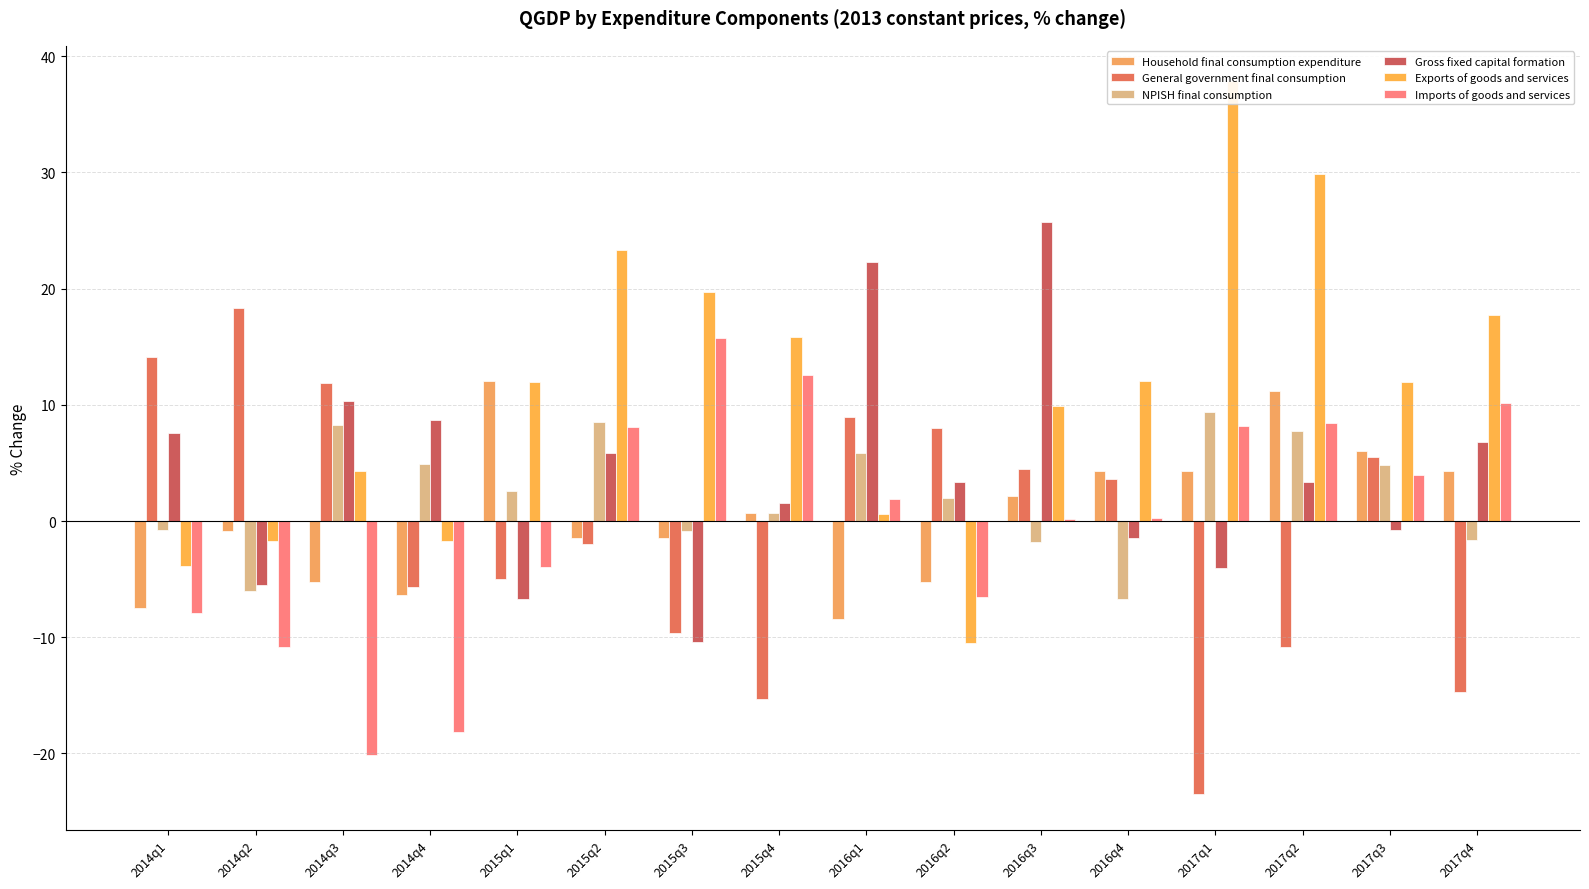

Rank the series at 2016q1 from lowest to highest value.

Household final consumption expenditure, Exports of goods and services, Imports of goods and services, NPISH final consumption, General government final consumption, Gross fixed capital formation